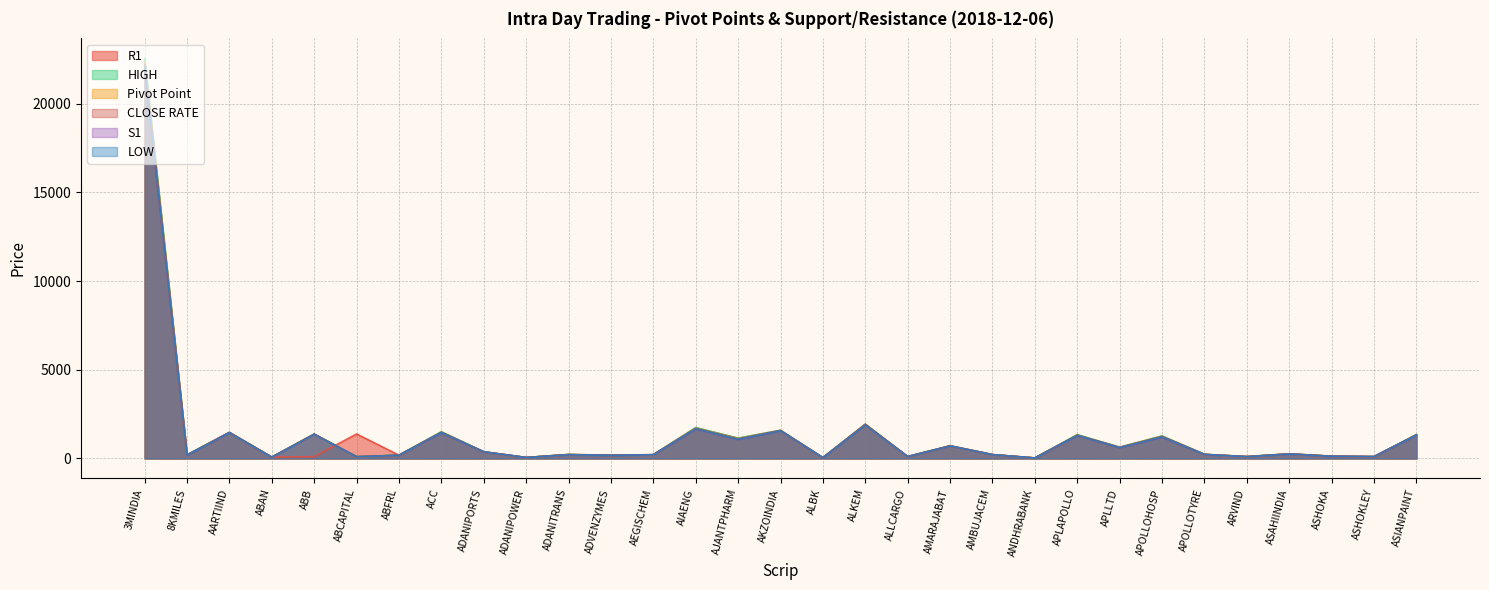

What is the label of the 22nd point from the left?

ANDHRABANK